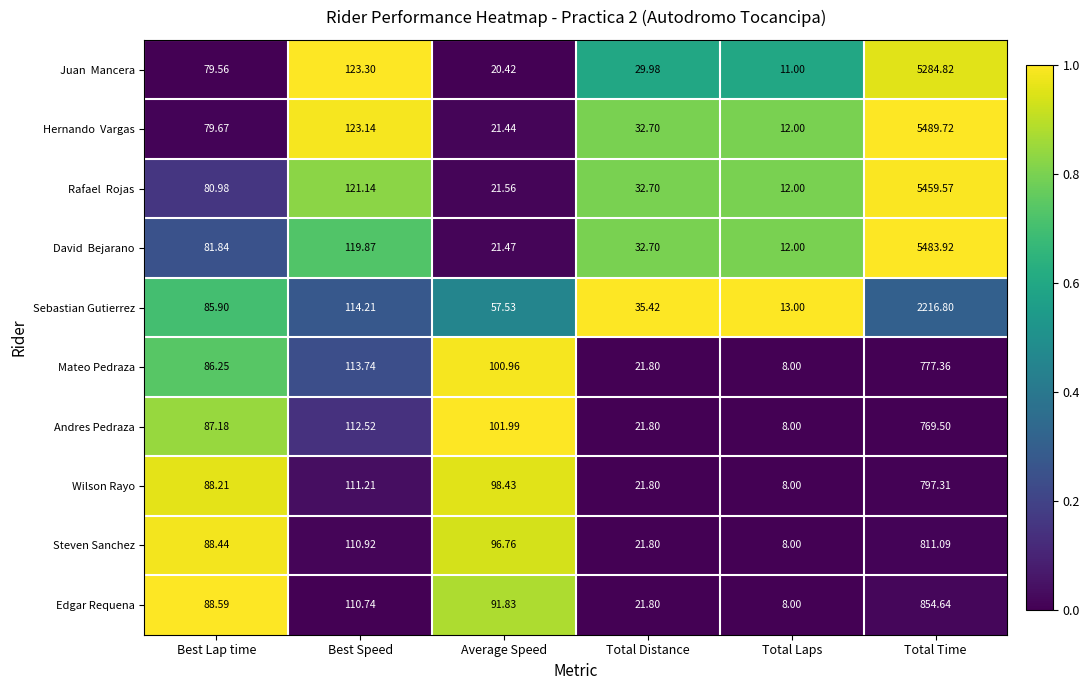

List the labels in order of Andres Pedraza value, largest first.

Total Time, Best Speed, Average Speed, Best Lap time, Total Distance, Total Laps